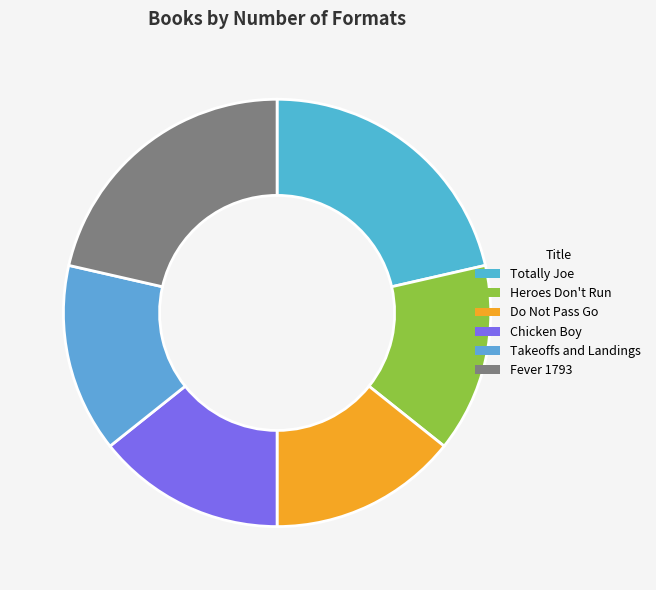

How many slices are in this pie chart?

6